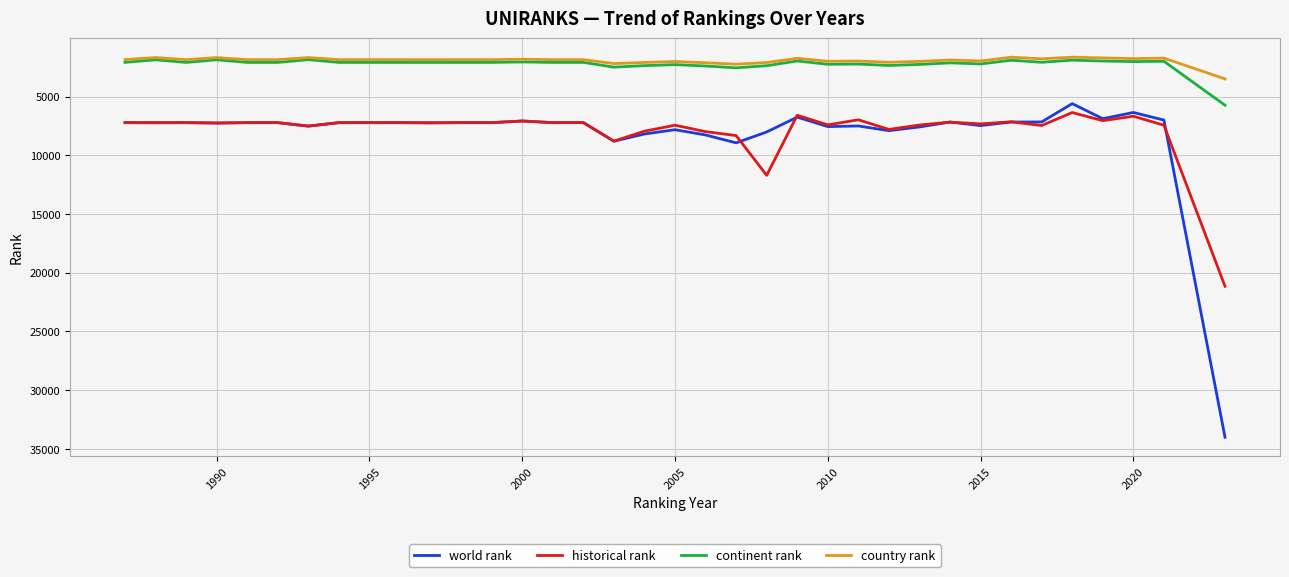

True or false: historical rank and country rank cross at least once.

False